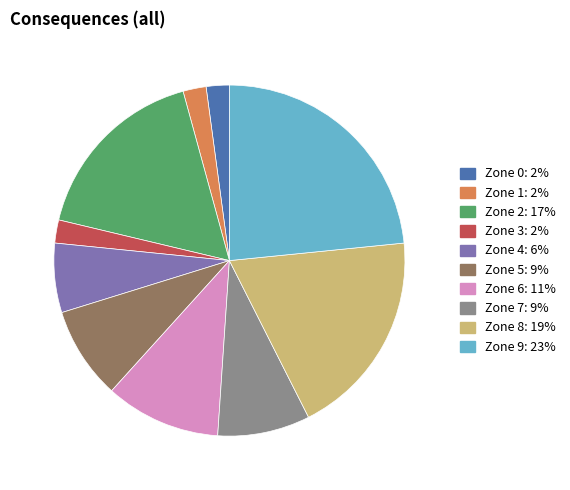

To the nearest percent, what portion does Zone 2 represent?

17%